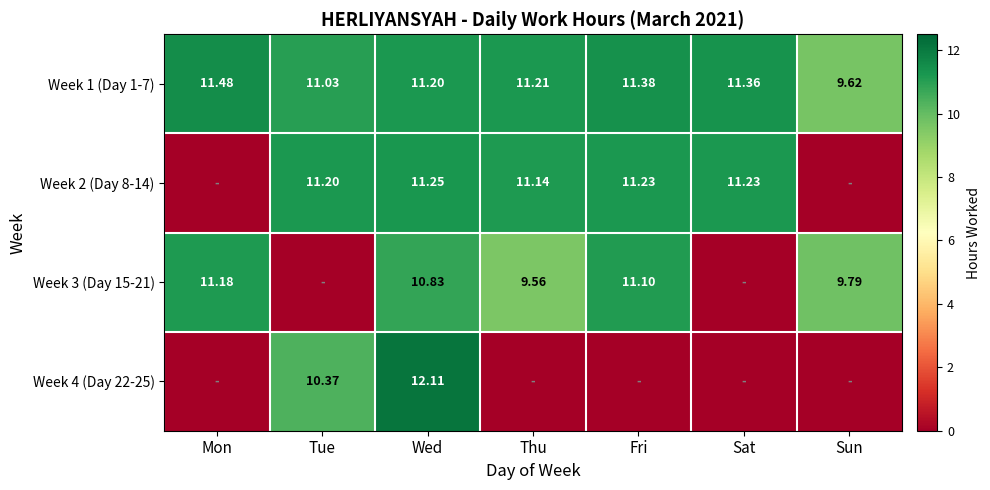

How many categories are shown in the chart?

7